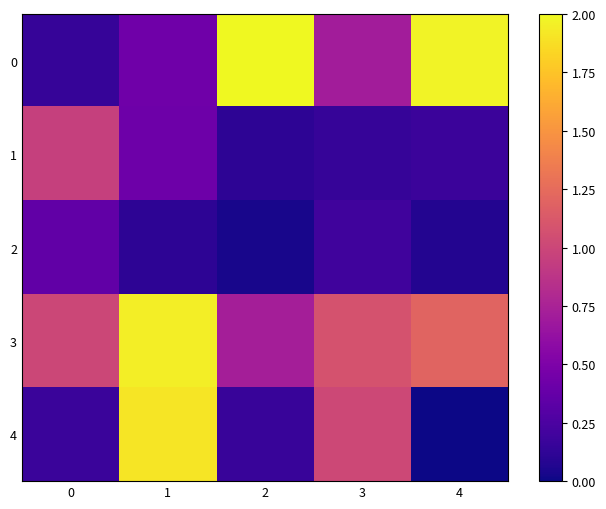

At which category does the chart reach its peak across all series?

2